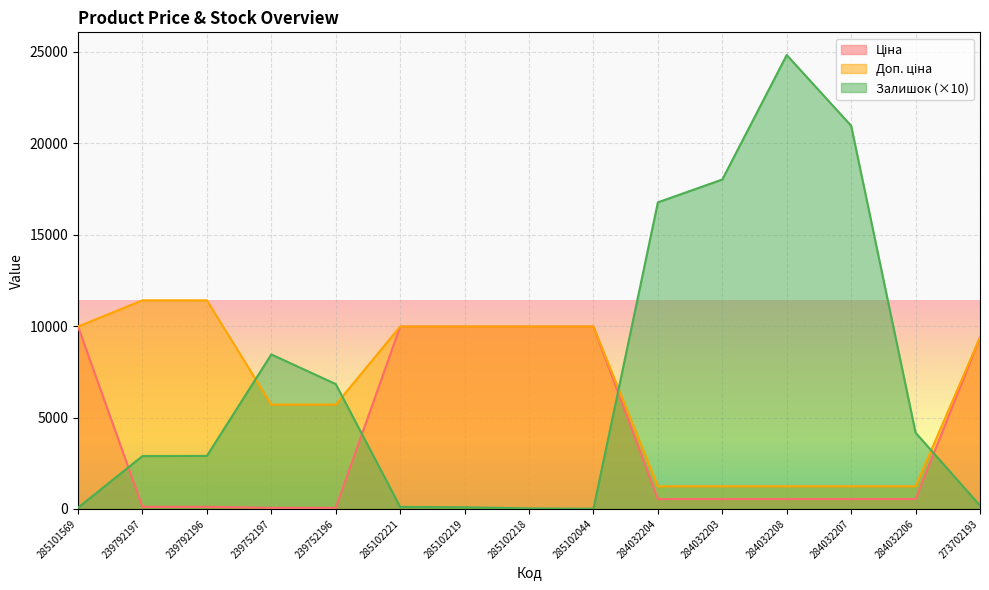

Which series has the largest total across all categories?

Залишок (×10)